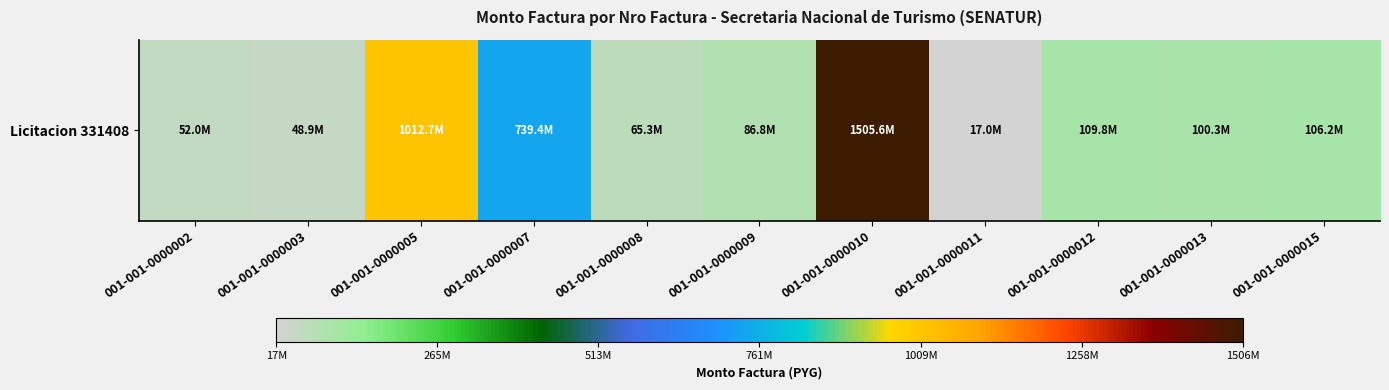

Which has a higher value, 001-001-0000008 or 001-001-0000003?

001-001-0000008